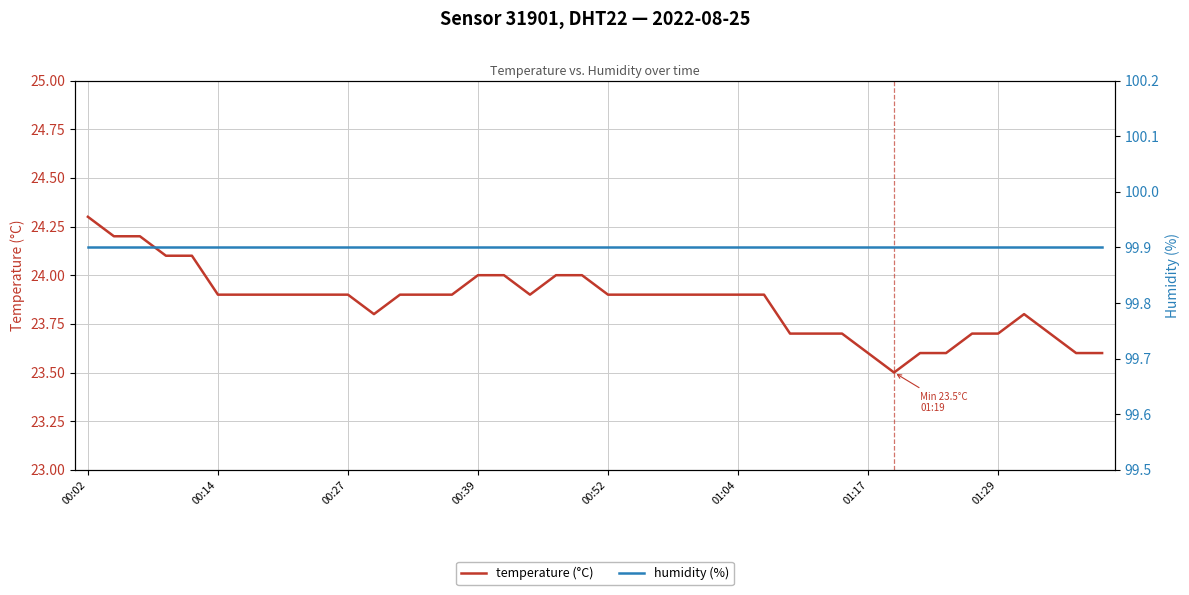

Is it true that temperature (°C) equals 11.9 at 00:27?

False